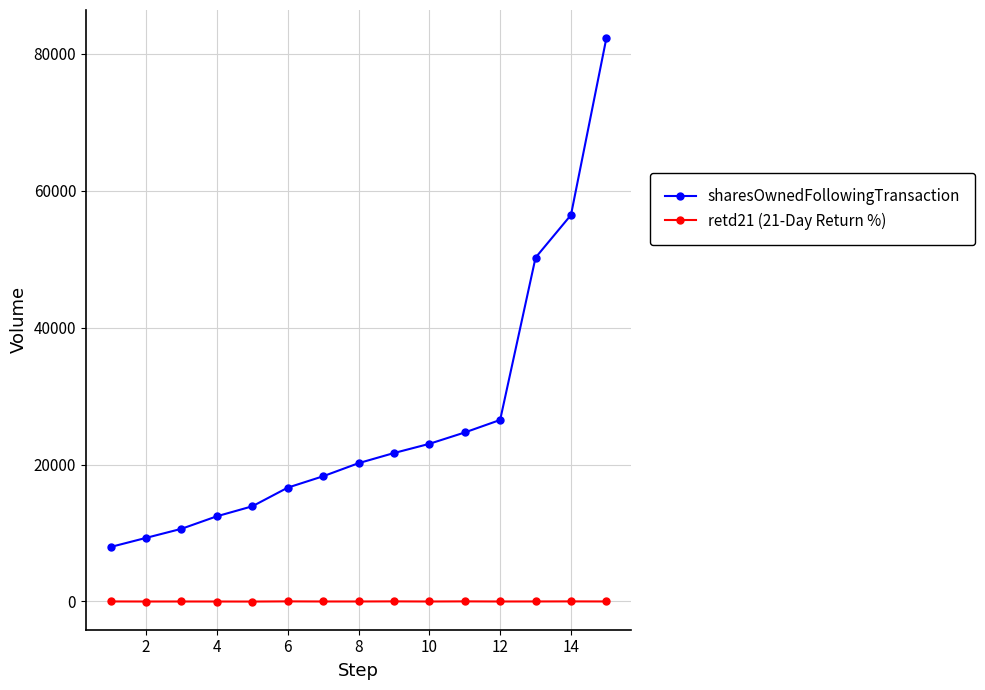

What is the highest value of the sharesOwnedFollowingTransaction series?

82260